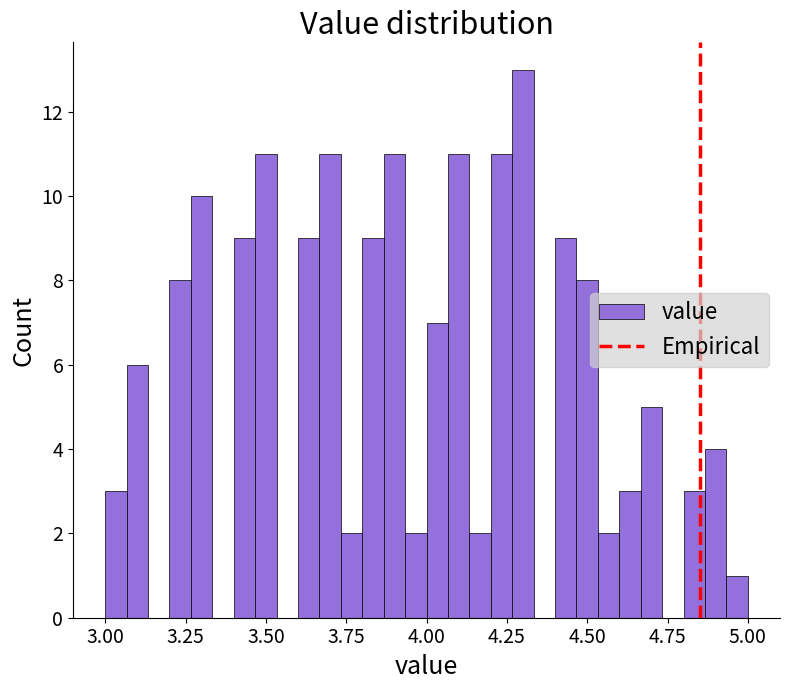

Around what value on the x-axis is the tallest bar? Give the approximate position of its centre, as read against the axis.

4.30